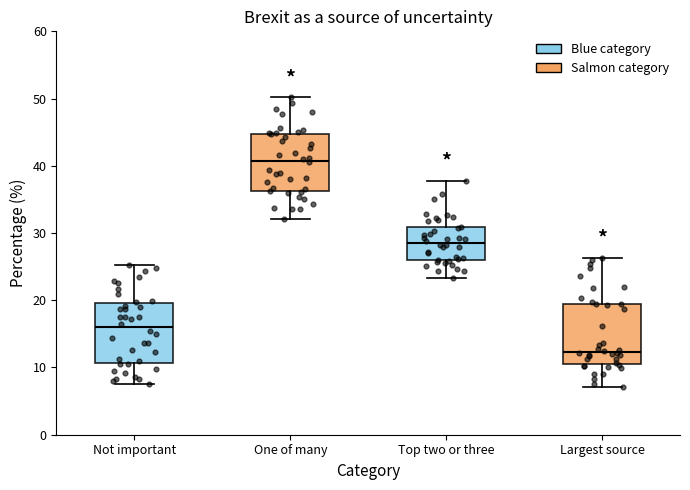

Which box's median line is the lowest?

Largest source